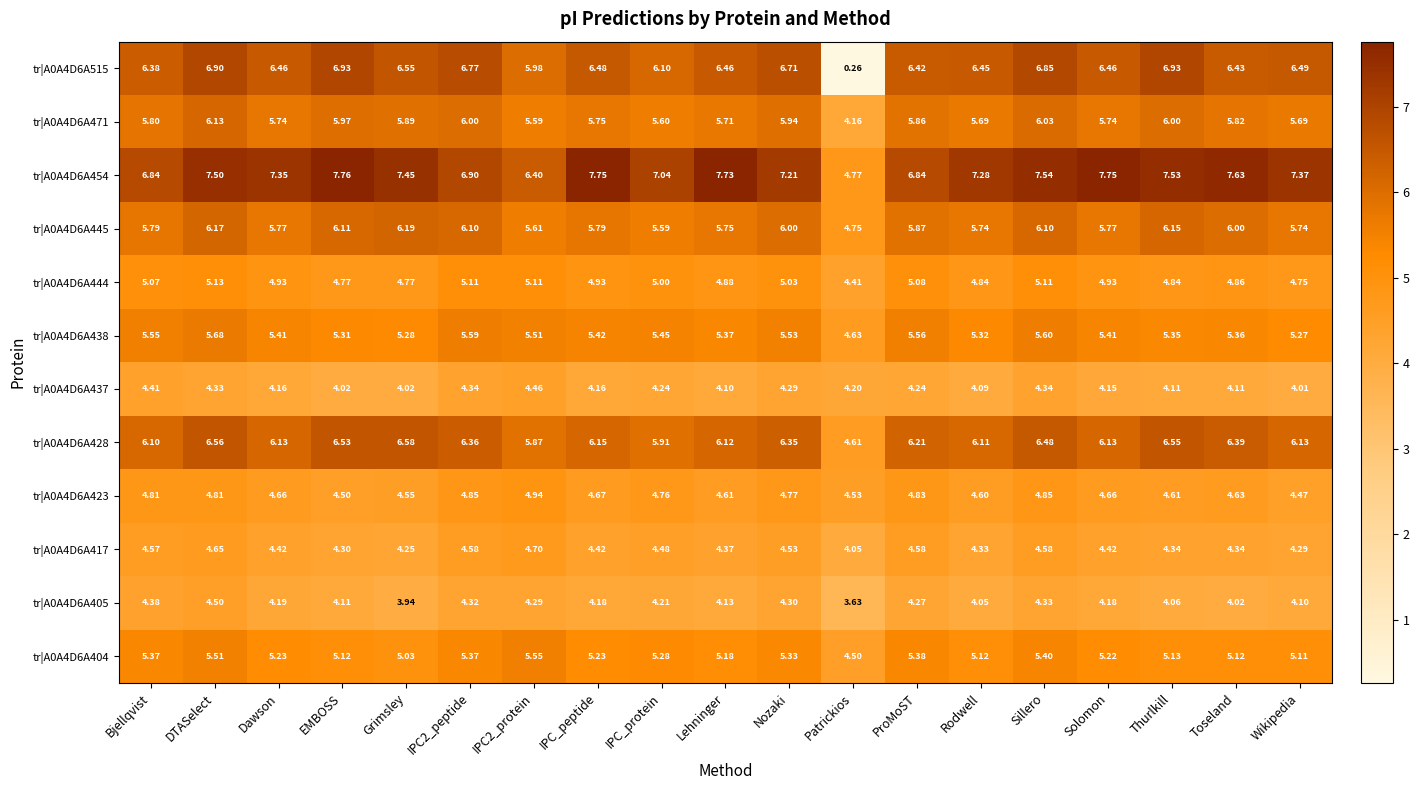

Is the value of tr|A0A4D6A515 at ProMoST greater than the value of tr|A0A4D6A423 at IPC2_peptide?

Yes